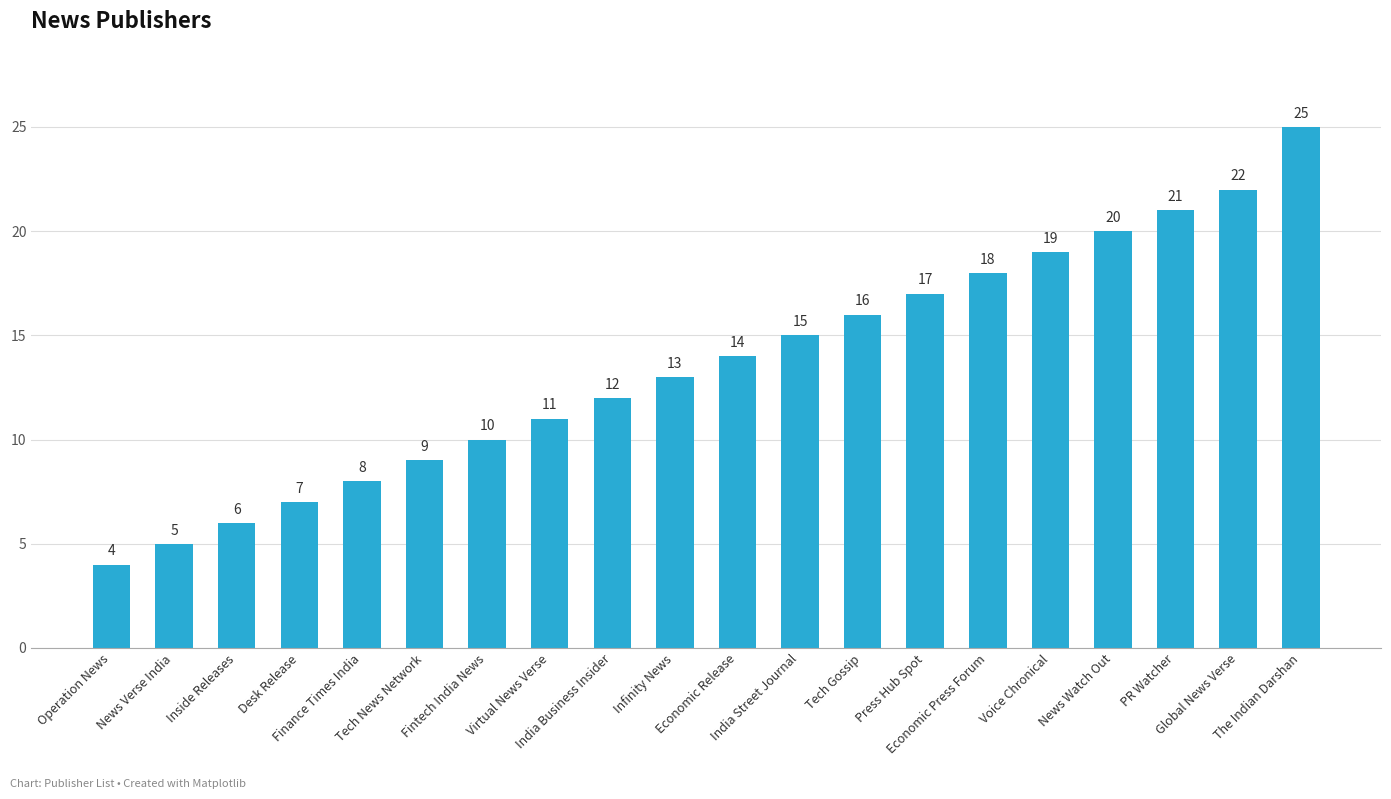

Rank the categories by value from highest to lowest.

The Indian Darshan, Global News Verse, PR Watcher, News Watch Out, Voice Chronical, Economic Press Forum, Press Hub Spot, Tech Gossip, India Street Journal, Economic Release, Infinity News, India Business Insider, Virtual News Verse, Fintech India News, Tech News Network, Finance Times India, Desk Release, Inside Releases, News Verse India, Operation News